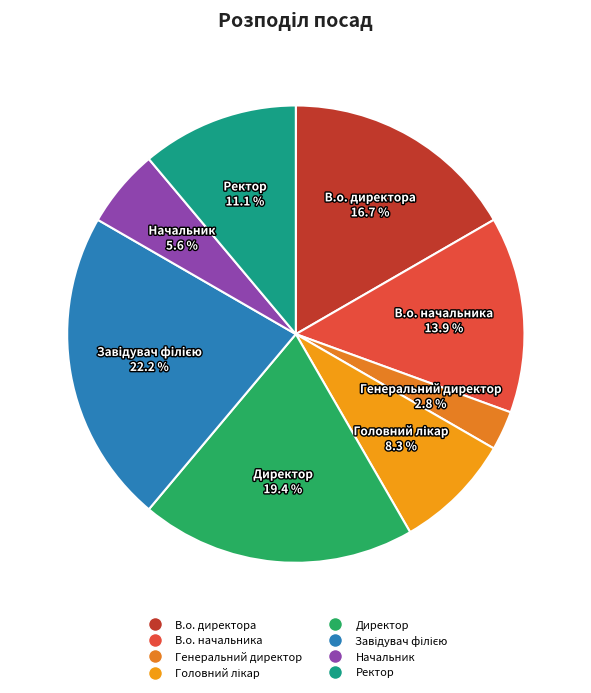

Is the sum of Ректор and Директор greater than half?

No